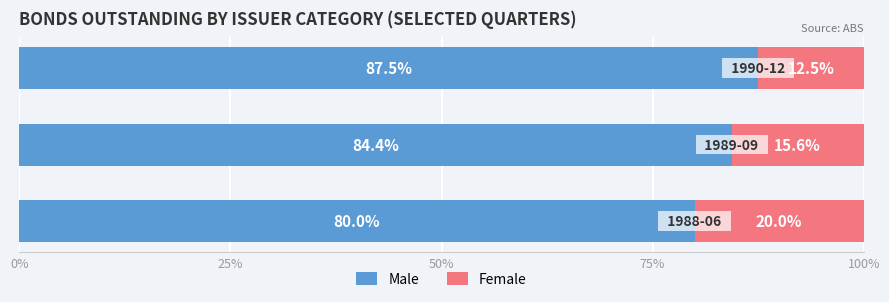

What is the highest value of the Male series?

87.5